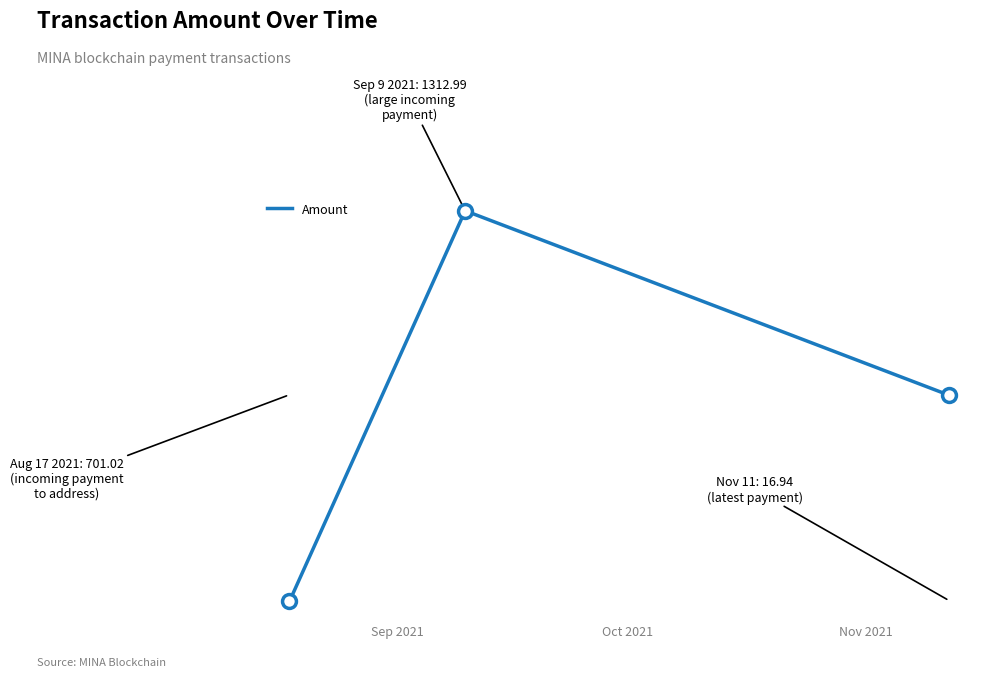

Is this an area chart (filled region under the line)?

No